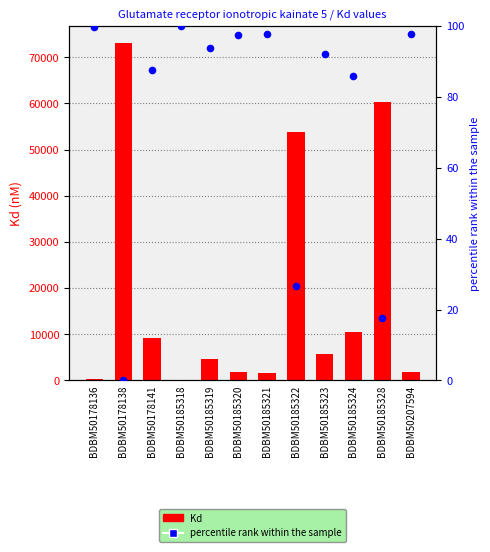

Which series has the largest Y range (max minus min)?

Kd